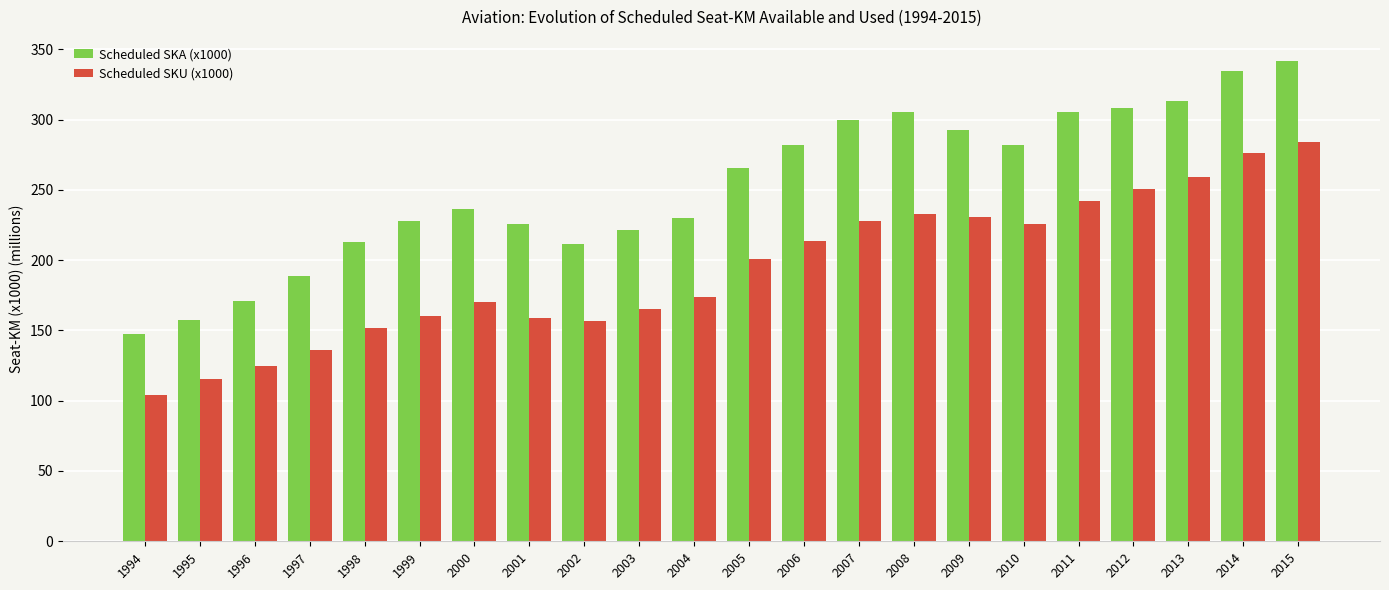

Which series has the largest range (max minus min)?

Scheduled SKA (x1000)